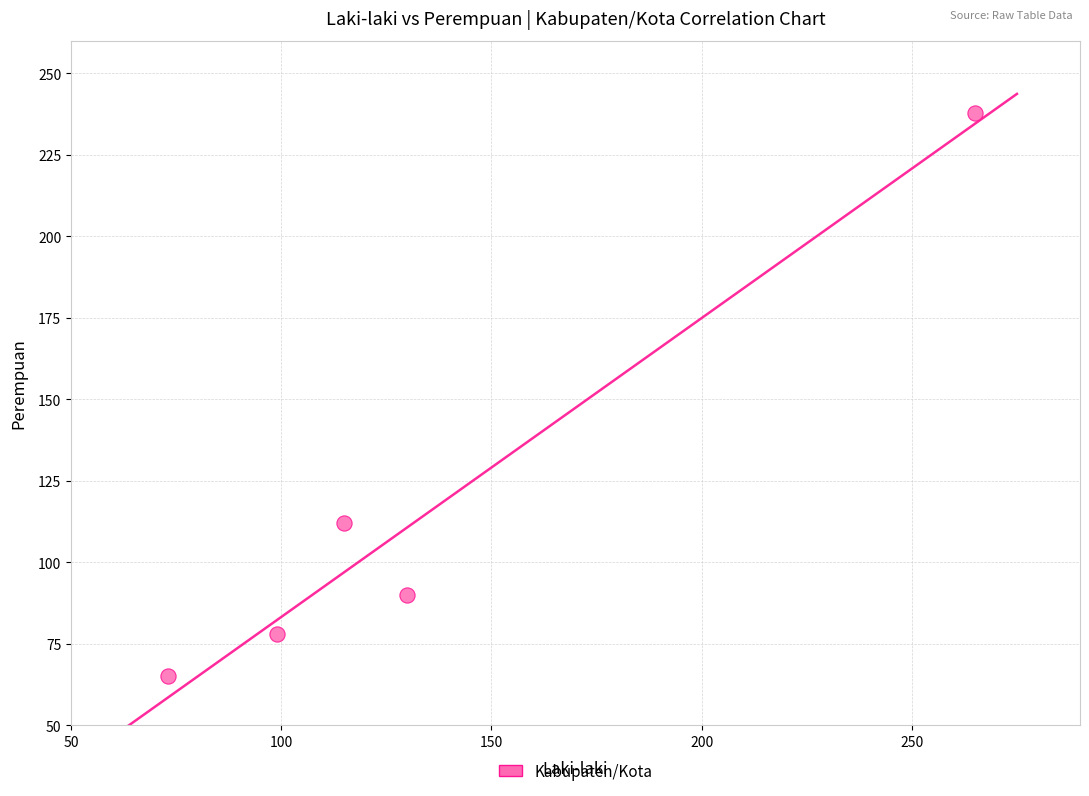

What Y value in the scatter plot is closest to 151?

112